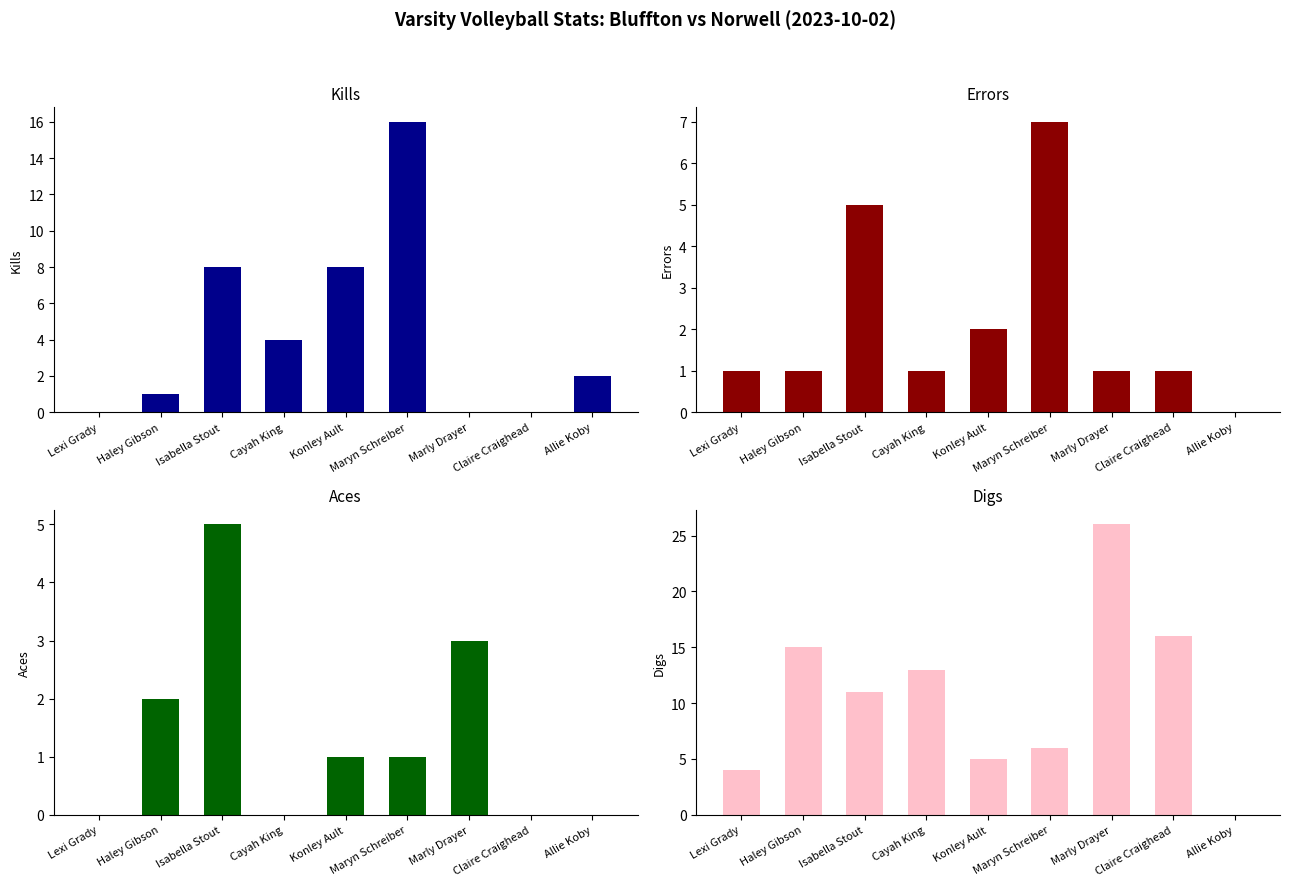

Count the number of data series in this chart.

4